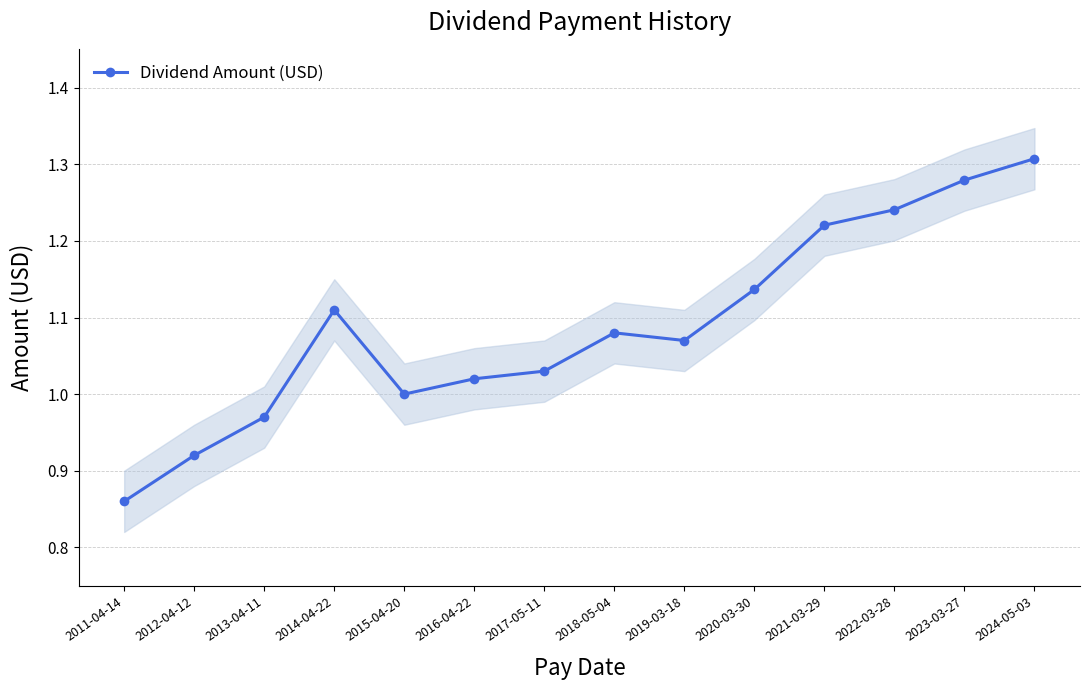

Is this an area chart (filled region under the line)?

No